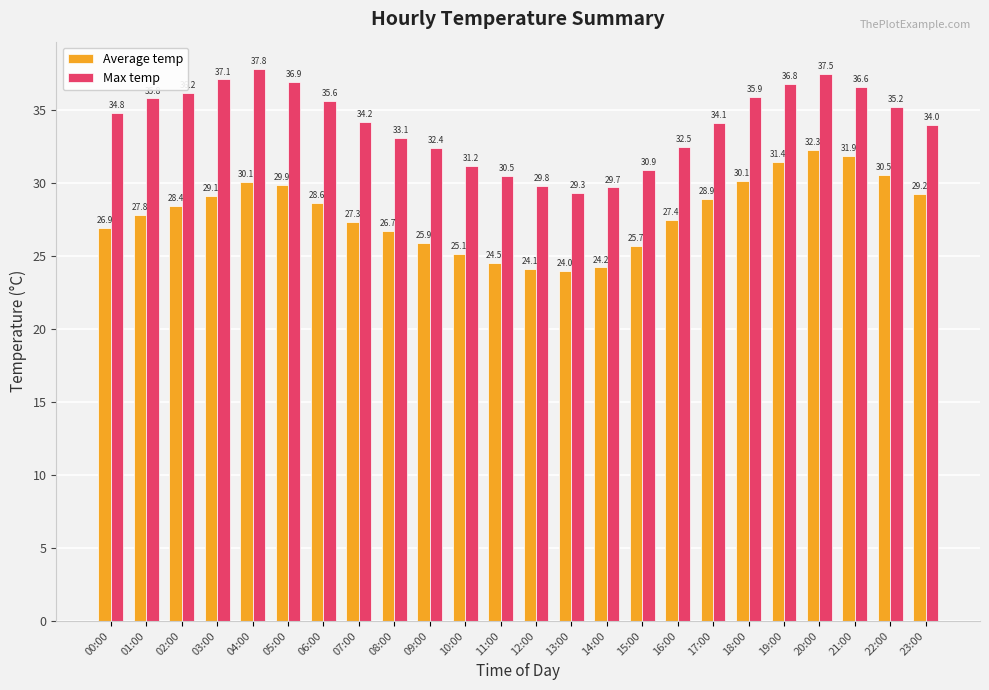

Where does the Max temp series first go above 34?

00:00